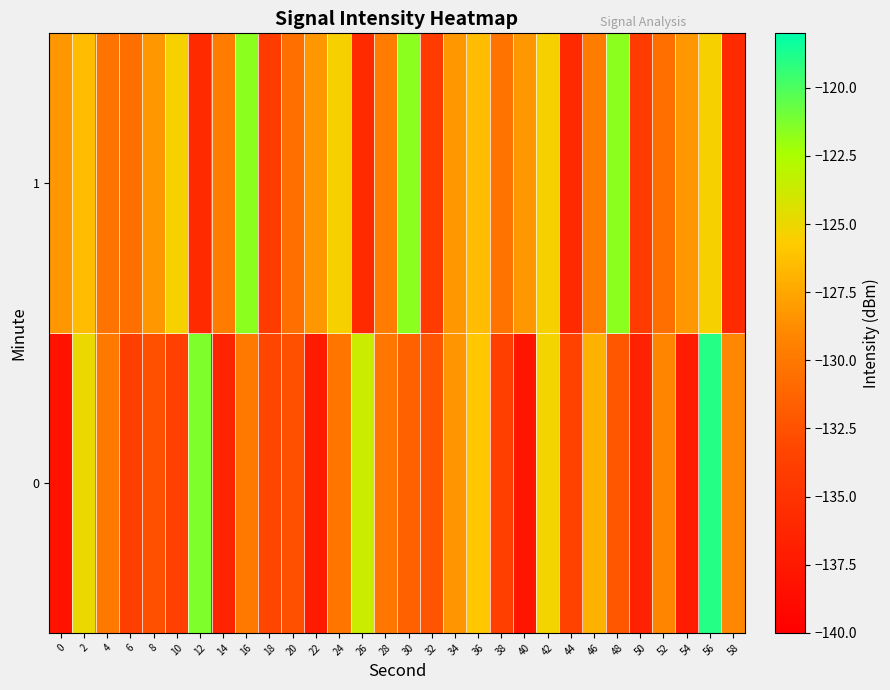

Reading left to right, extract all data points from this chart.

0: 0=-138.1	2=-124.9	4=-129.9	6=-133.9	8=-132.6	10=-133.7	12=-121.3	14=-136.4	16=-129.9	18=-133.3	20=-132.6	22=-137.3	24=-130.2	26=-123.6	28=-130.1	30=-131.5	32=-132.2	34=-128.4	36=-126.0	38=-133.8	40=-137.9	42=-125.3	44=-133.5	46=-127.0	48=-132.2	50=-136.6	52=-129.1	54=-137.2	56=-119.0	58=-128.9
1: 0=-128.2	2=-126.4	4=-130.2	6=-130.6	8=-128.2	10=-125.4	12=-135.8	14=-129.8	16=-121.7	18=-134.2	20=-130.6	22=-128.2	24=-125.4	26=-135.8	28=-129.8	30=-121.7	32=-134.2	34=-128.2	36=-126.4	38=-130.2	40=-128.2	42=-125.4	44=-135.8	46=-129.8	48=-121.7	50=-134.2	52=-130.6	54=-128.2	56=-125.4	58=-135.8